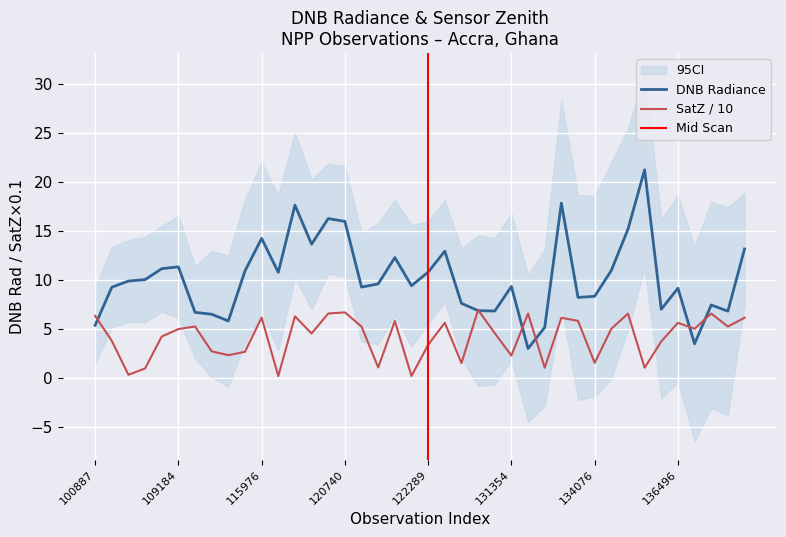

Between which two adjacent categories do dnbrad and satz first intersect?

100887 and 104315